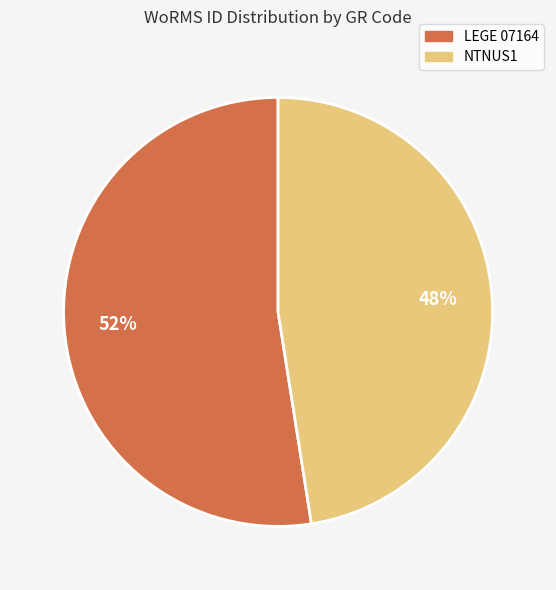

To the nearest percent, what is the average slice percentage?

50%